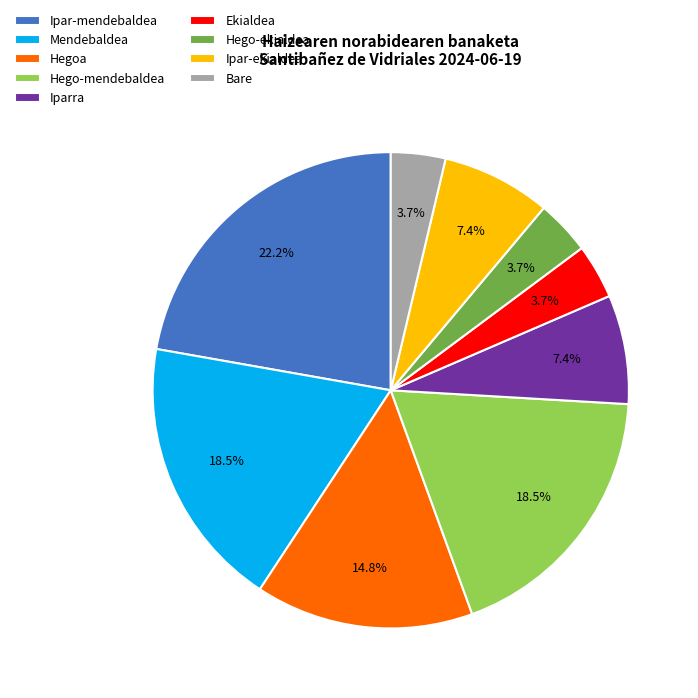

To the nearest percent, what is the difference between the largest and smallest slice percentages?

19%